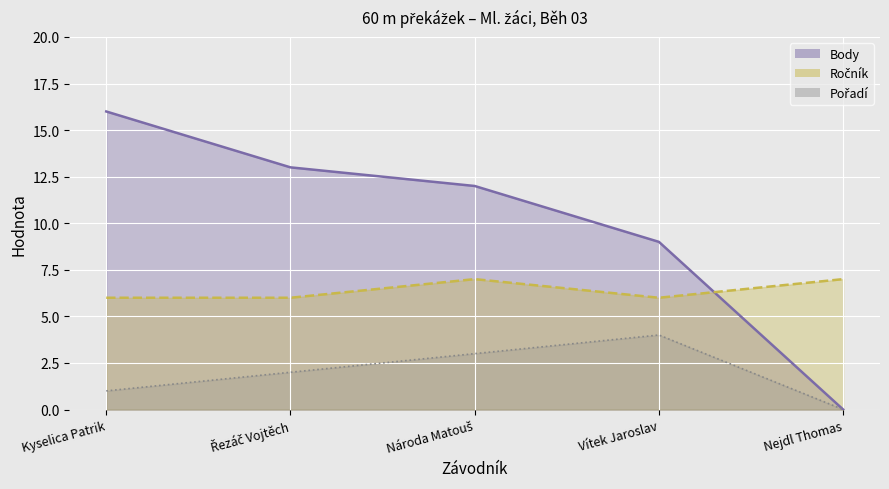

How many times do Body and Ročník cross each other?

1